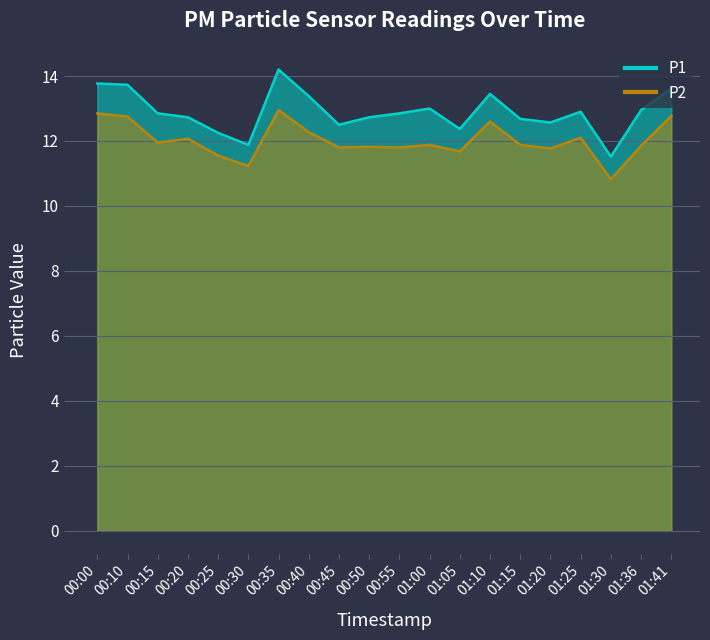

What is the label of the 20th point from the left?

01:41